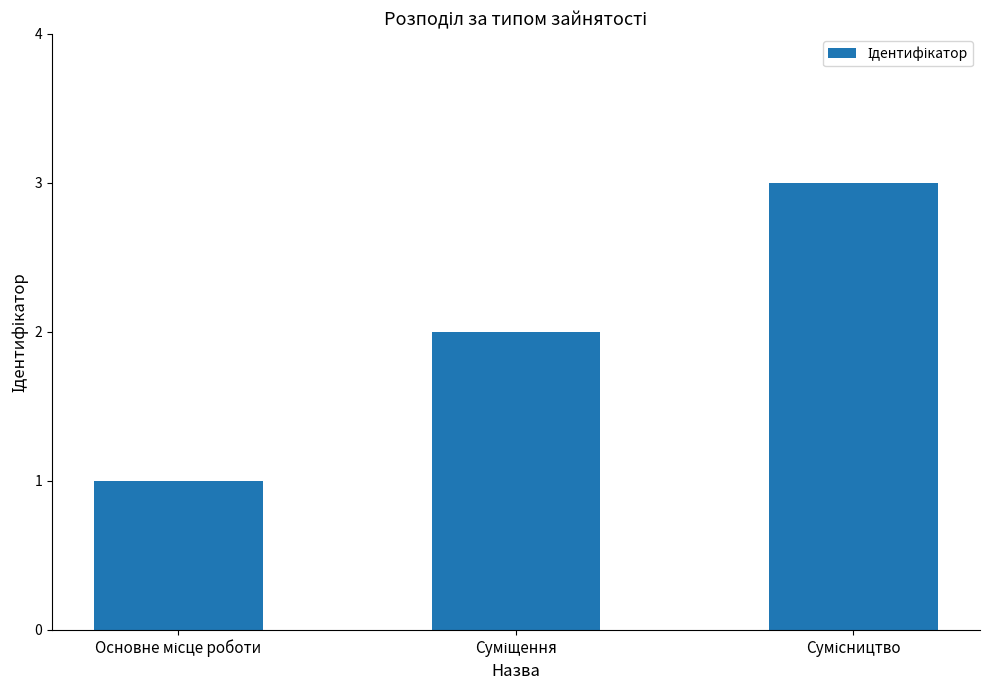

What is the sum of all values?

6